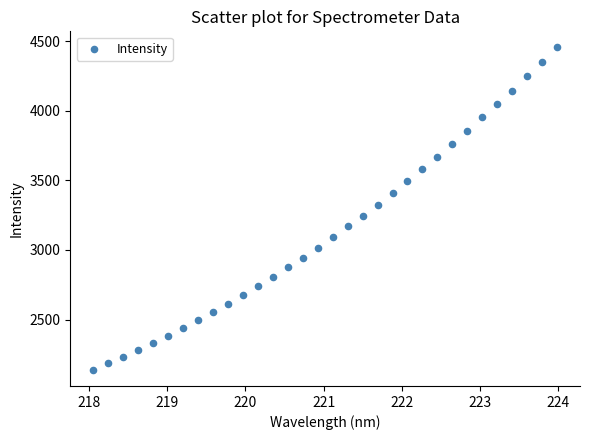

What is the range of X values (max minus min)?

5.9